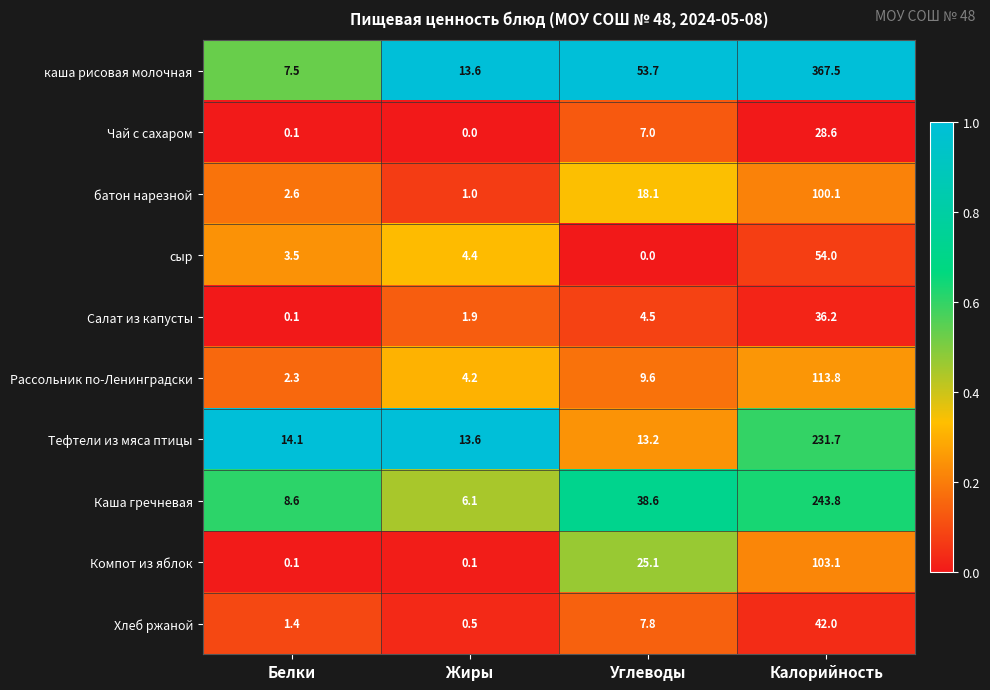

The value of Тефтели из мяса птицы at Жиры is 23.5. True or false?

False